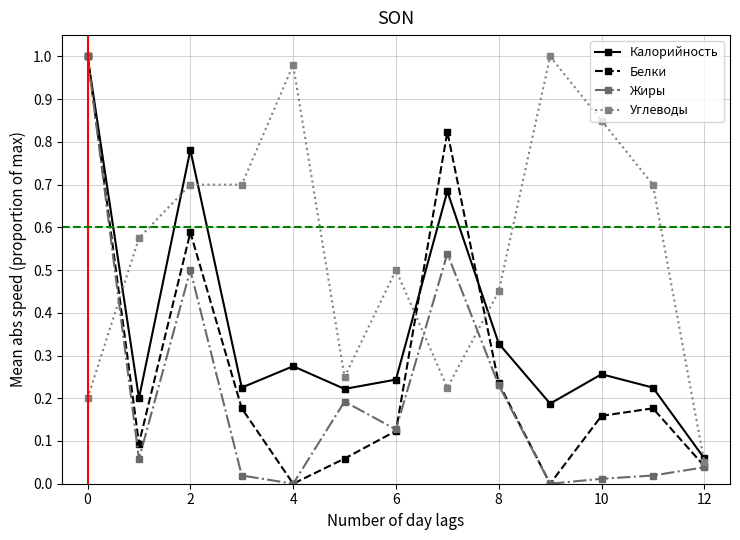

What is the difference between the maximum and minimum values in the Калорийность series?

0.9